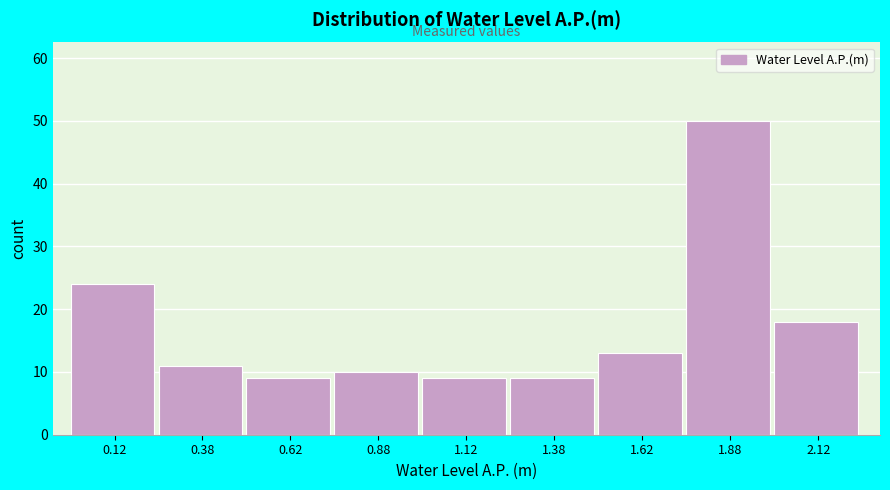

Reading left to right, transcribe this chart: for each bar, give the range it covers on the x-axis and its height. The values are not printed on the chart, so give them approximately, as read against the axis.

0.00 to 0.25: 24
0.25 to 0.50: 11
0.50 to 0.75: 9
0.75 to 1.00: 10
1.00 to 1.25: 9
1.25 to 1.50: 9
1.50 to 1.75: 13
1.75 to 2.00: 50
2.00 to 2.25: 18